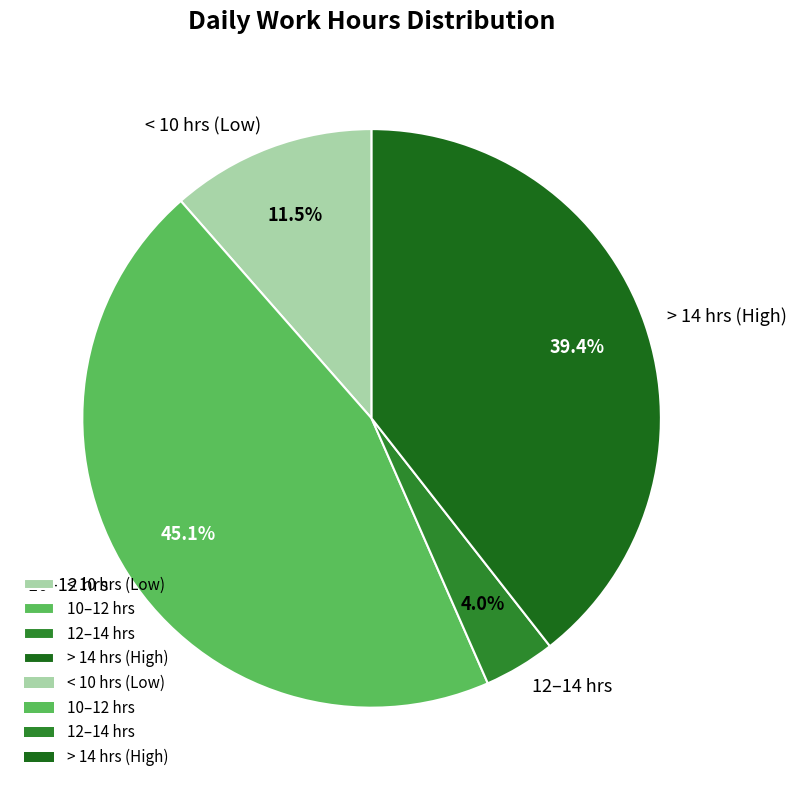

What is the total percentage of < 10 hrs (Low) and 10–12 hrs?

56.6%